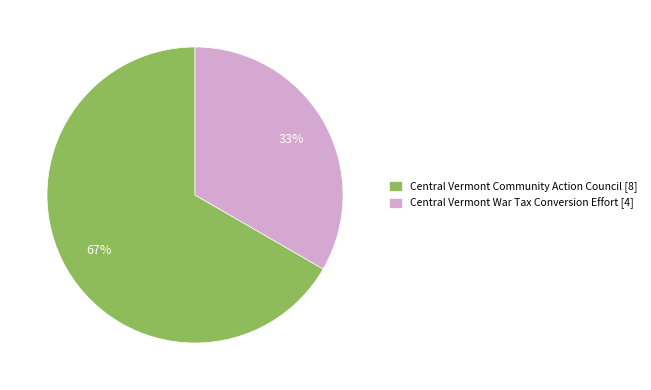

To the nearest percent, what percentage of the pie is Central Vermont War Tax Conversion Effort?

33%